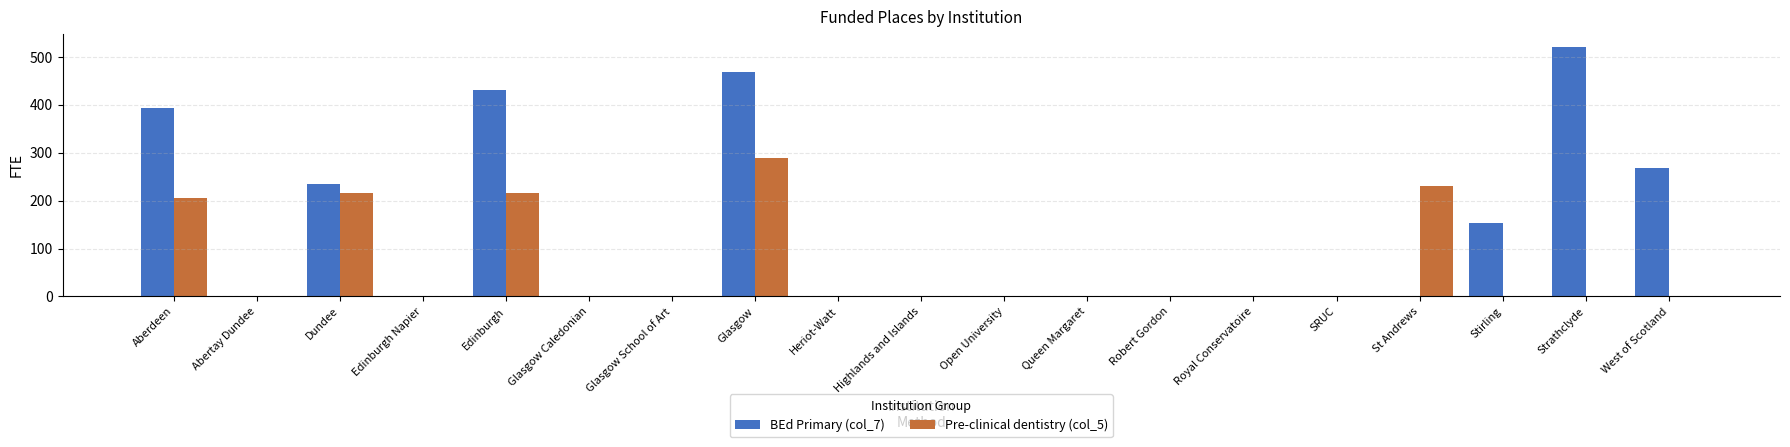

What is the sum of all BEd Primary (col_7) values?

2472.0